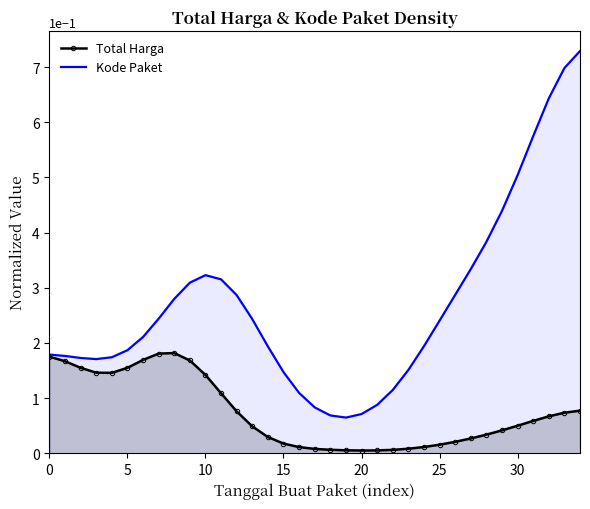

At which label does Kode Paket reach its peak?

34